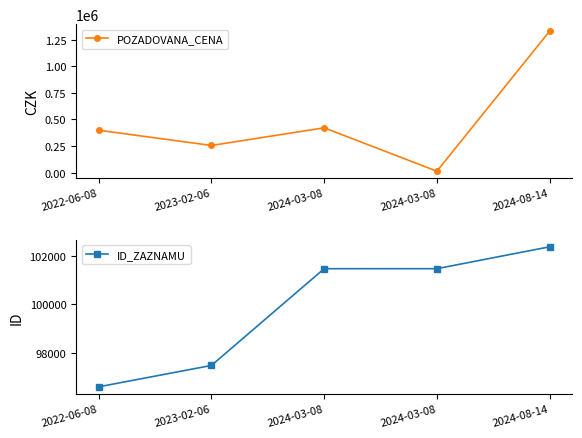

What is the label of the 2nd point from the right?

2024-03-08